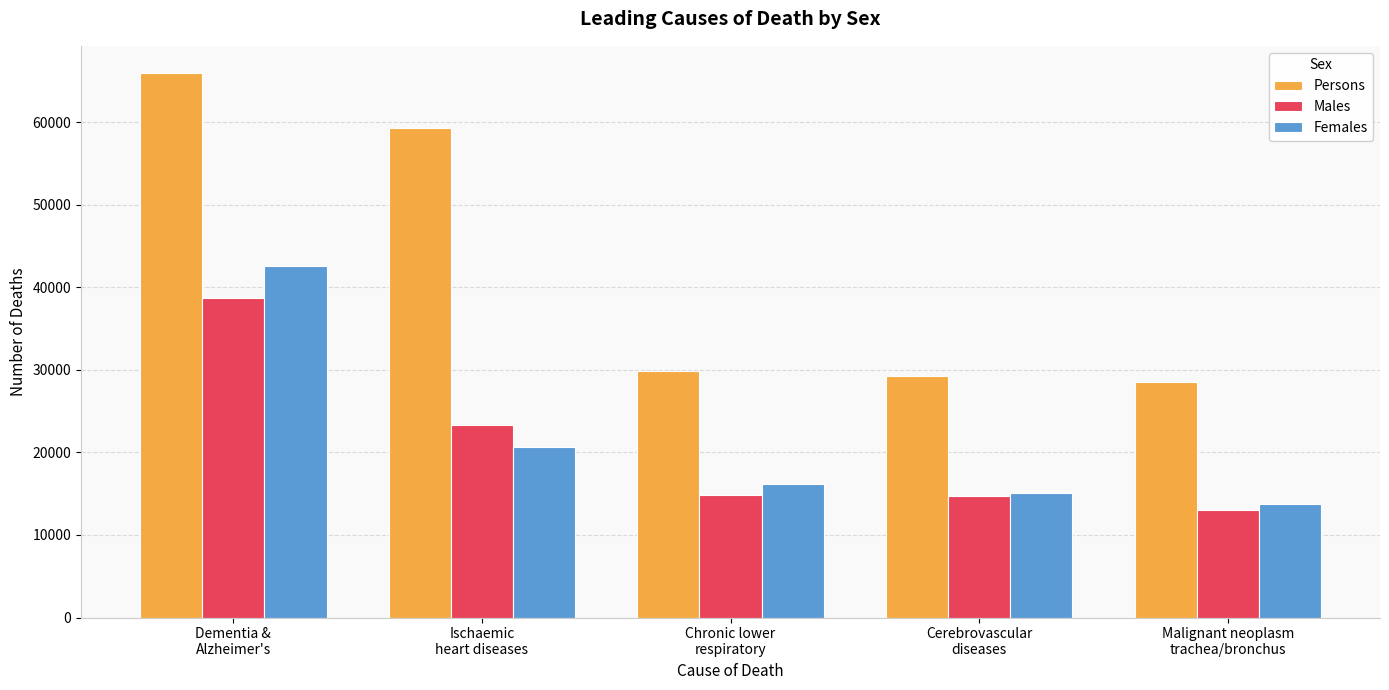

How many values in the Males series are below 14856?

2